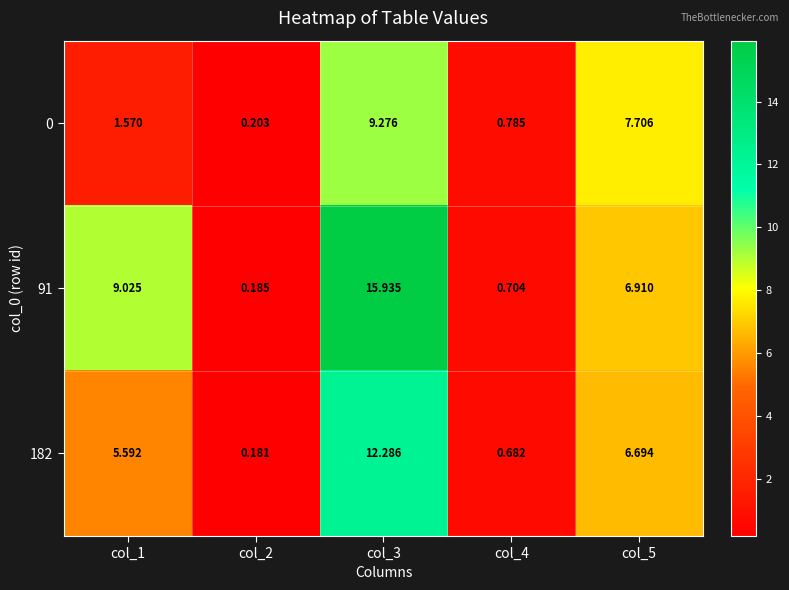

Rank the series at col_3 from lowest to highest value.

0, 182, 91